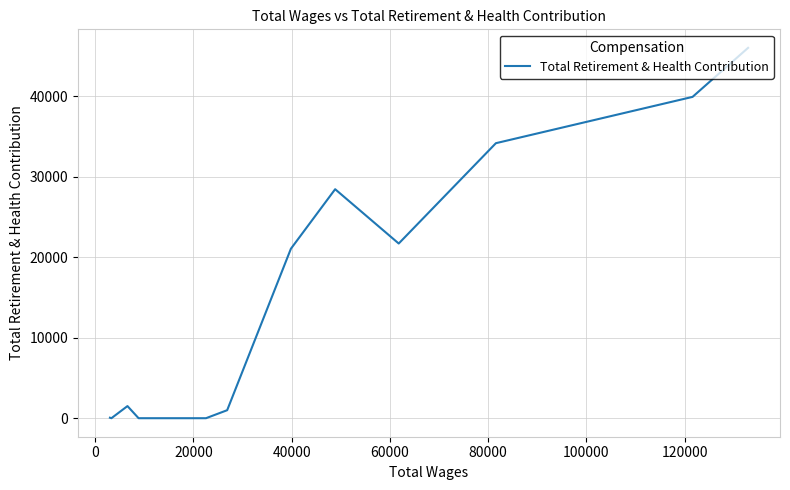

True or false: the data has more than 1 interior local peaks.

True